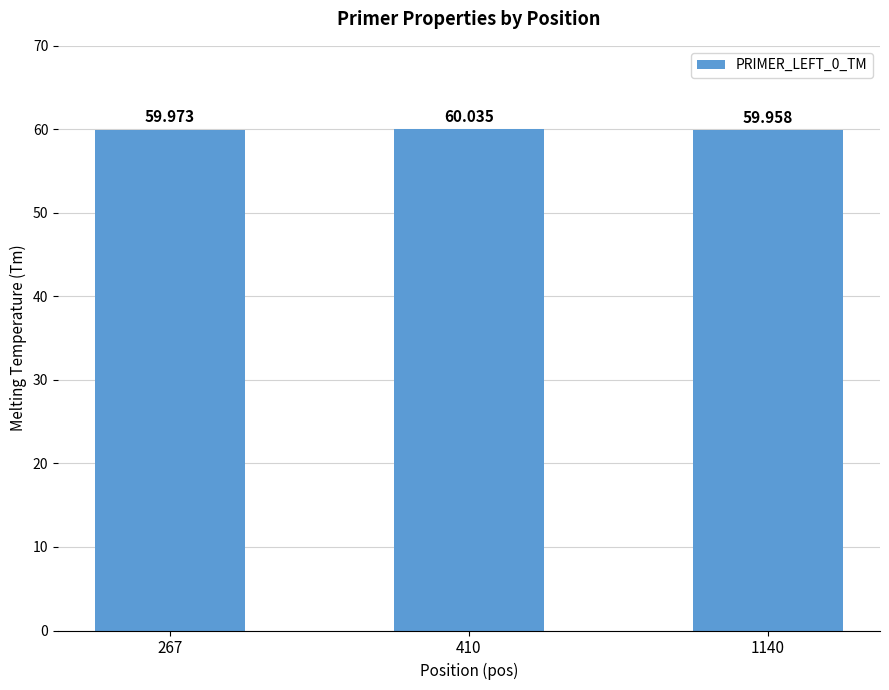

How many data points does each series have?

3